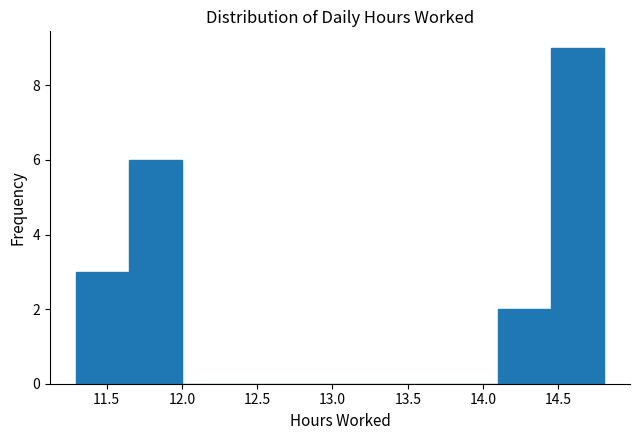

How tall is the bar that spans 11.65 to 12.00 on the x-axis? The values are not printed on the chart, so give them approximately, as read against the axis.

6